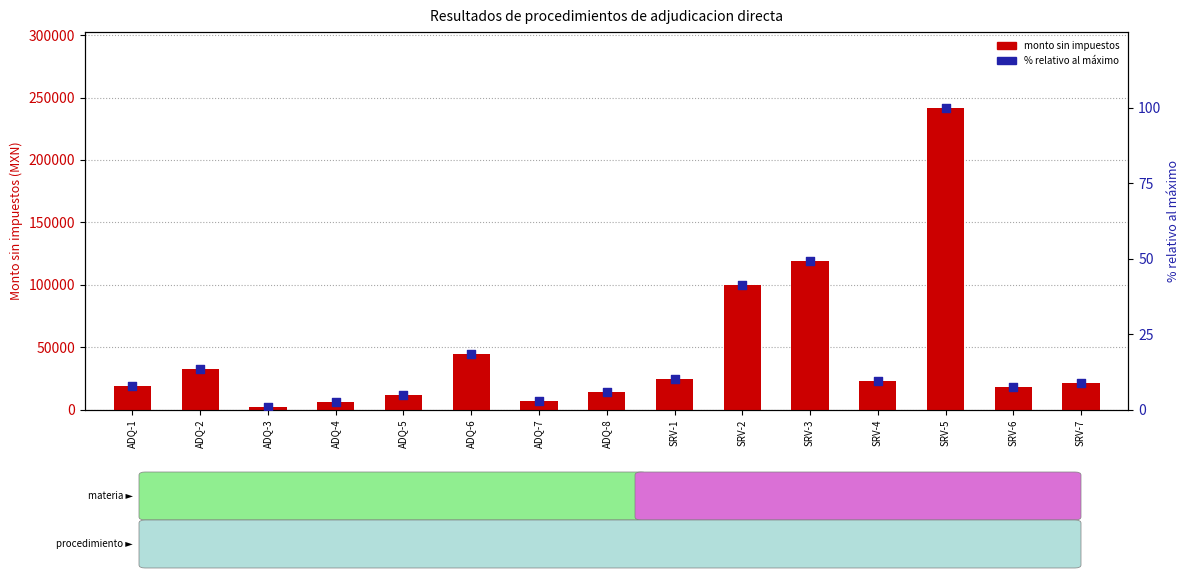

What are all the series names shown in the legend?

monto sin impuestos, % relativo al máximo